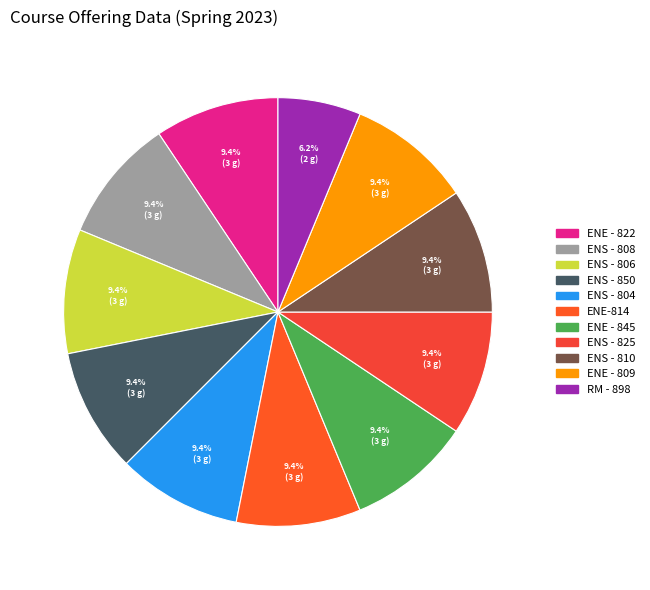

Is it true that ENS - 850 is 1% of the pie?

False